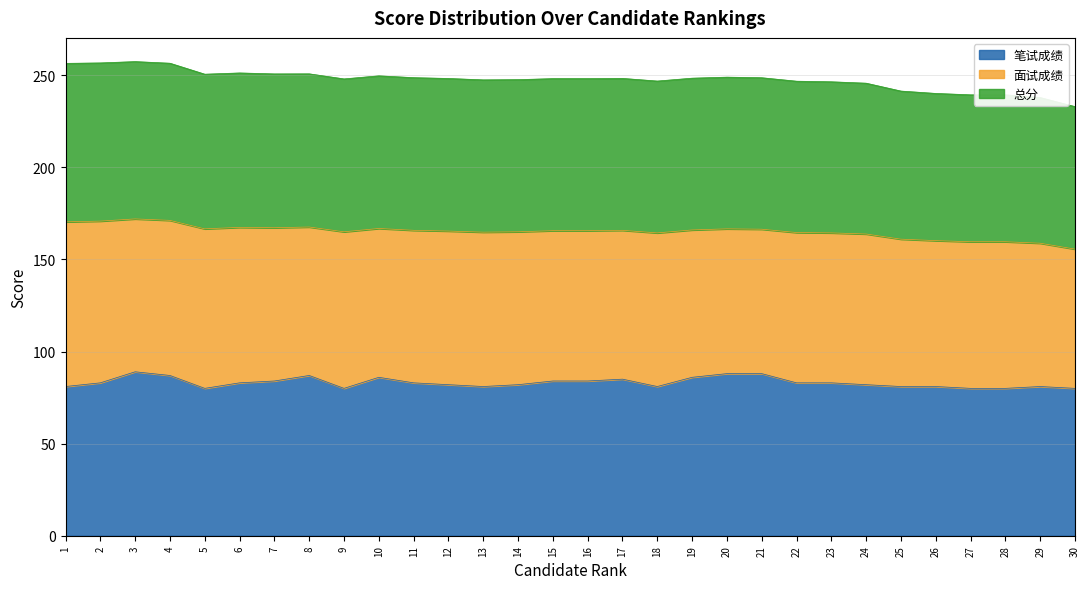

Which series has the largest range (max minus min)?

总分